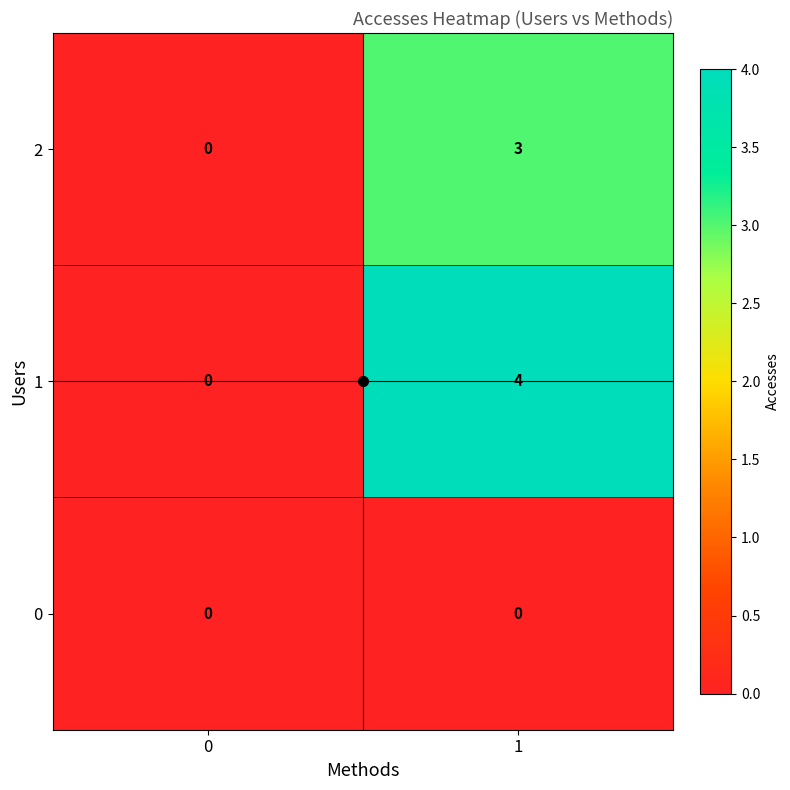

What is the difference between the maximum and minimum values in the 1 series?

4